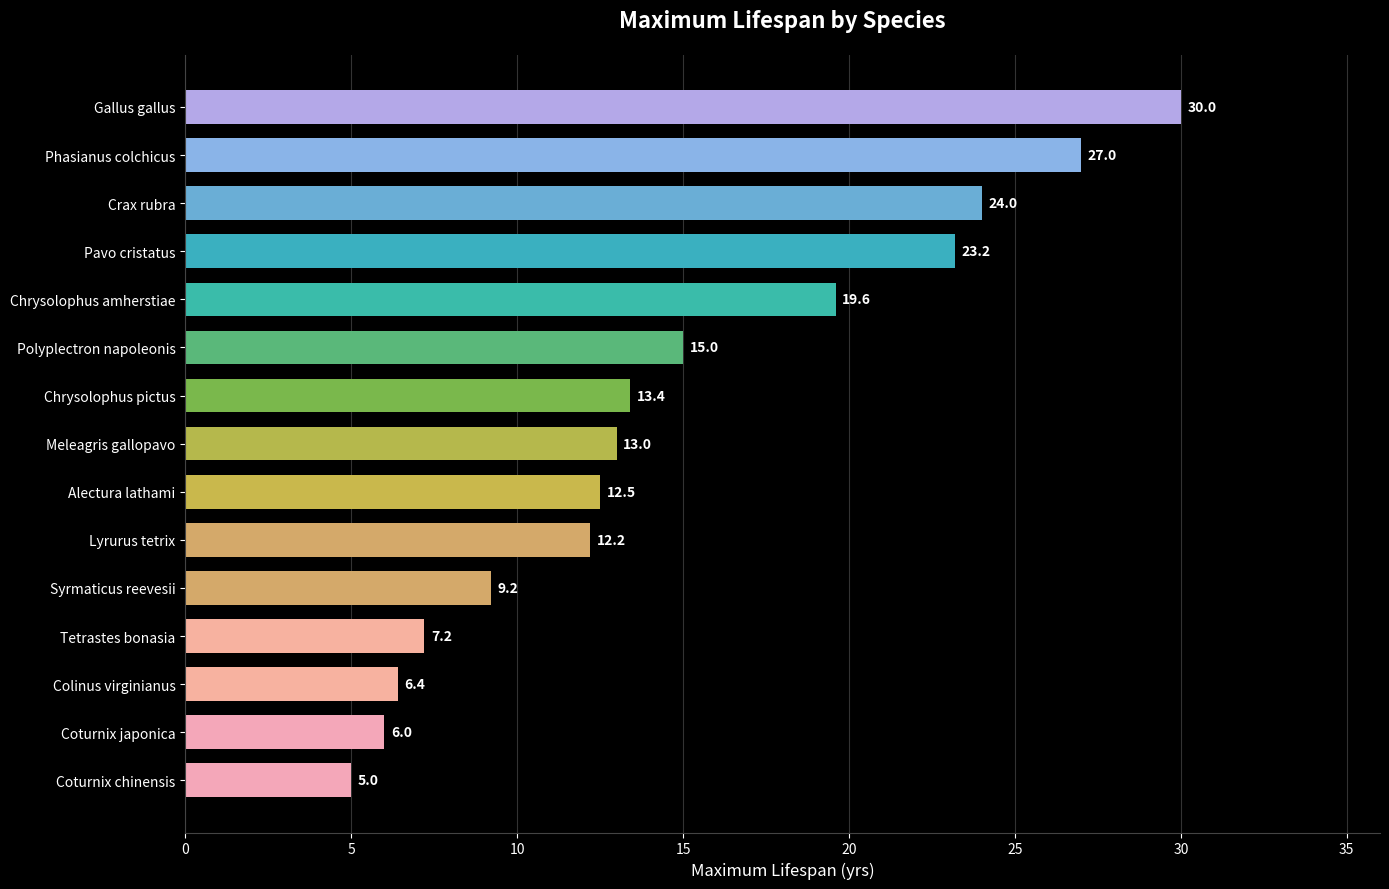

What is the maximum value shown in the chart?

30.0